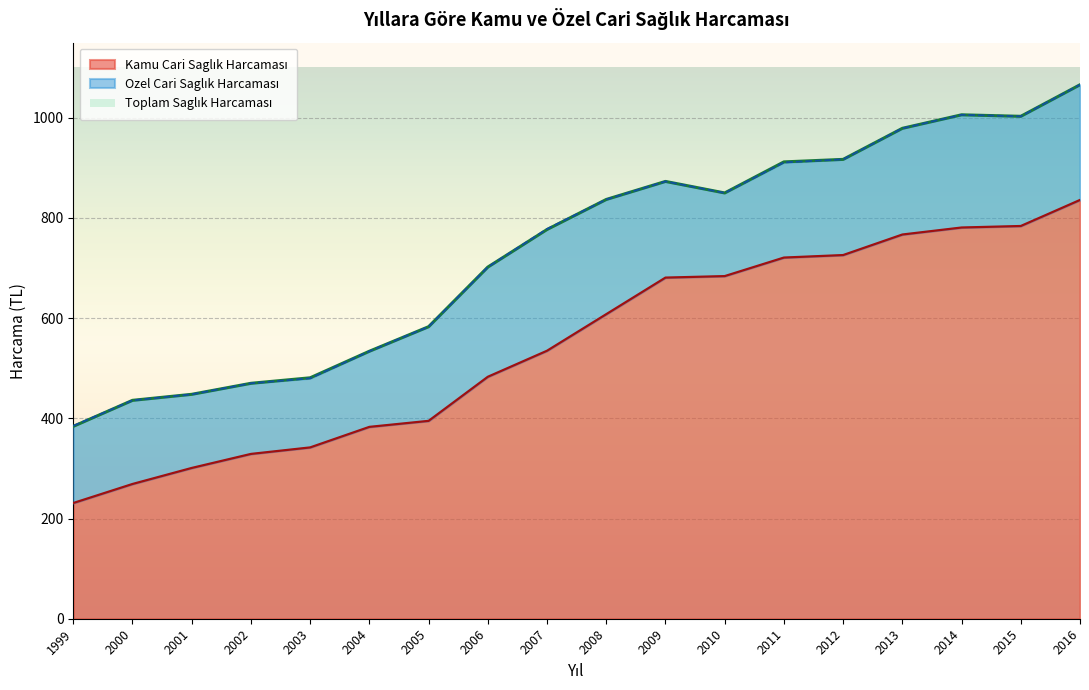

What is the difference between the Toplam Saglık Harcaması values at 2014 and 2001?

558